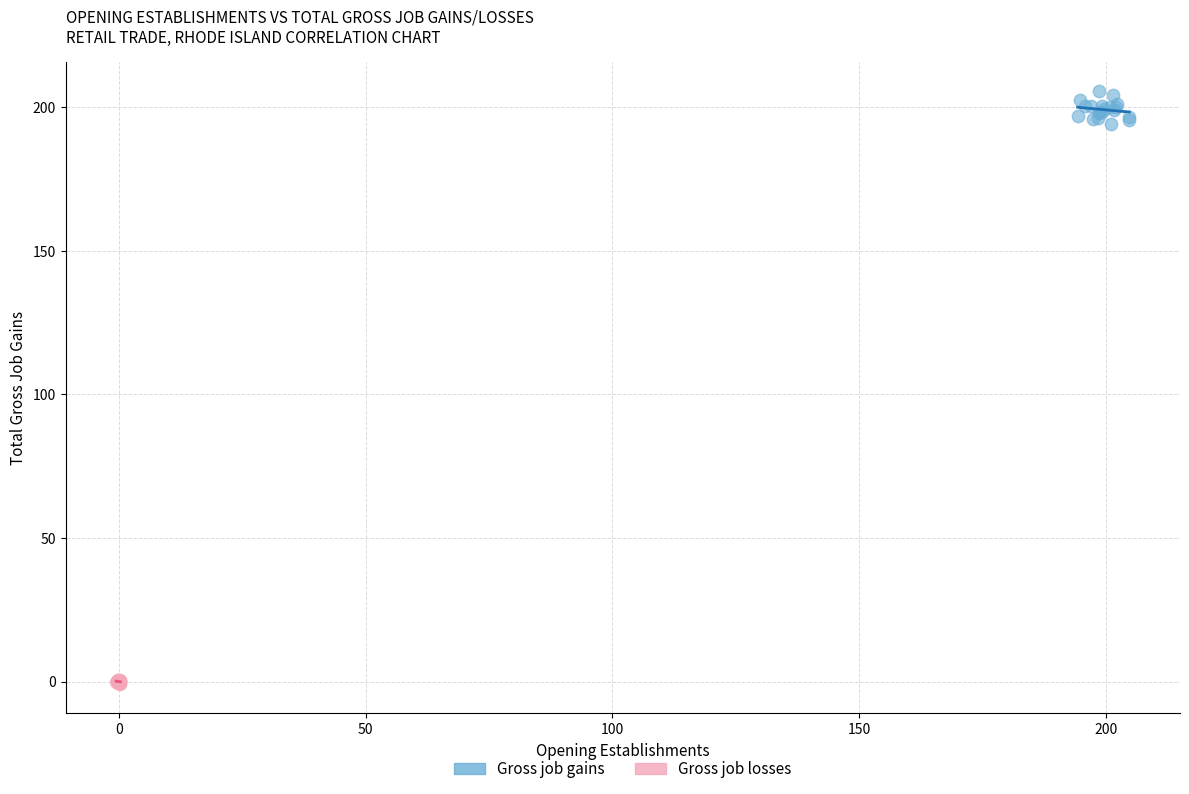

Which series reaches the minimum Y coordinate?

Gross job losses